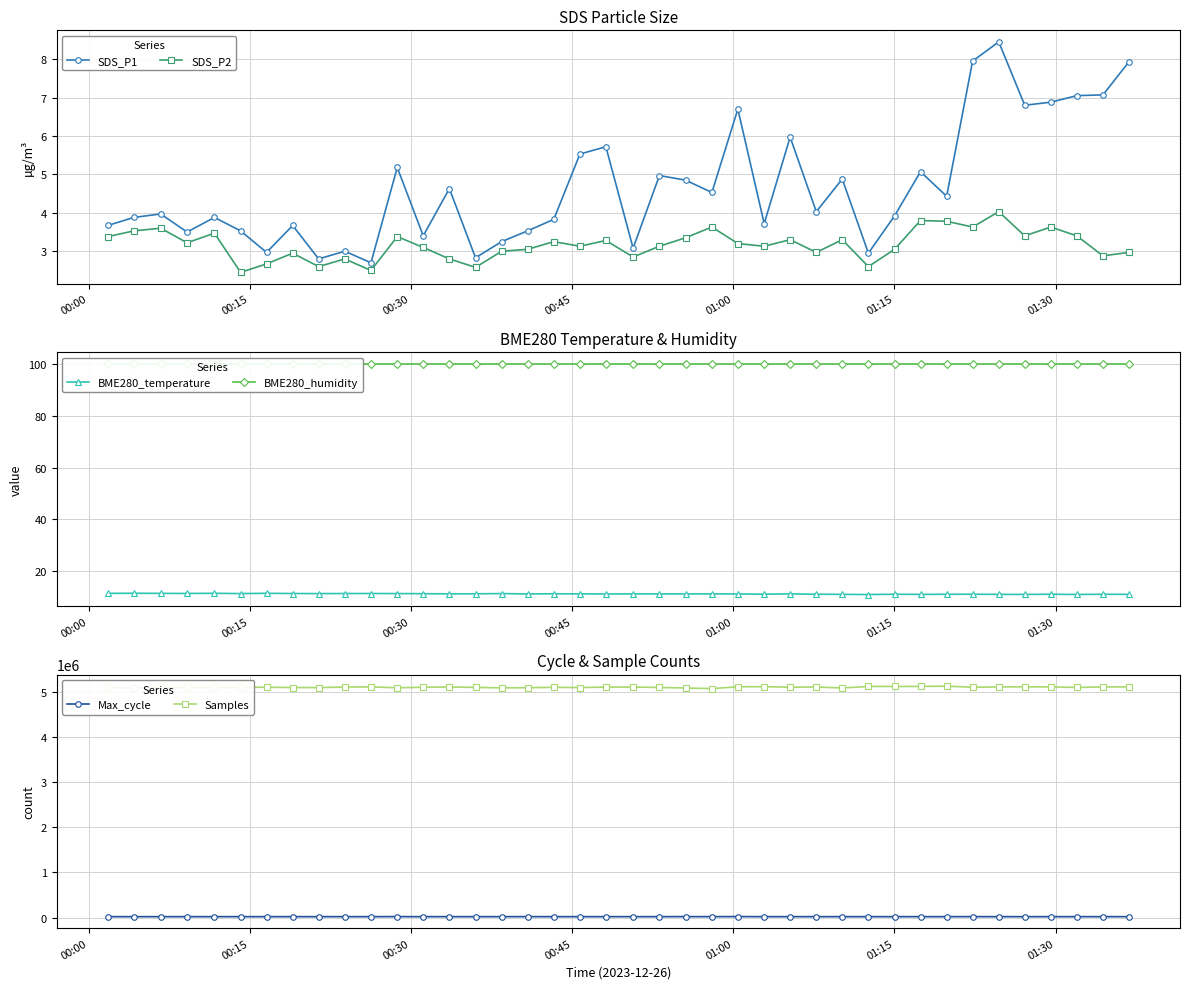

True or false: BME280_temperature has more than 0 interior local peaks.

True